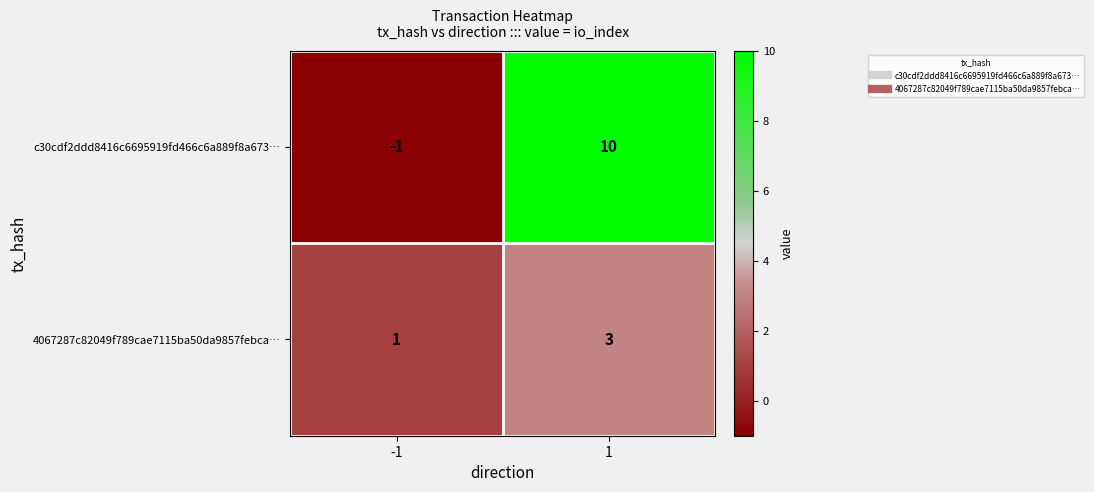

Between -1 and 1, which series saw the biggest shift?

c30cdf2ddd8416c6695919fd466c6a889f8a673…